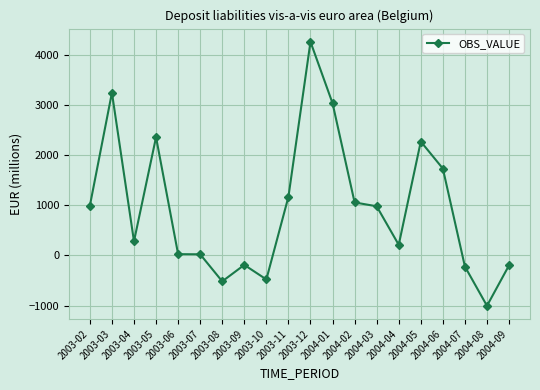

What is the sum of all values?

19021.4